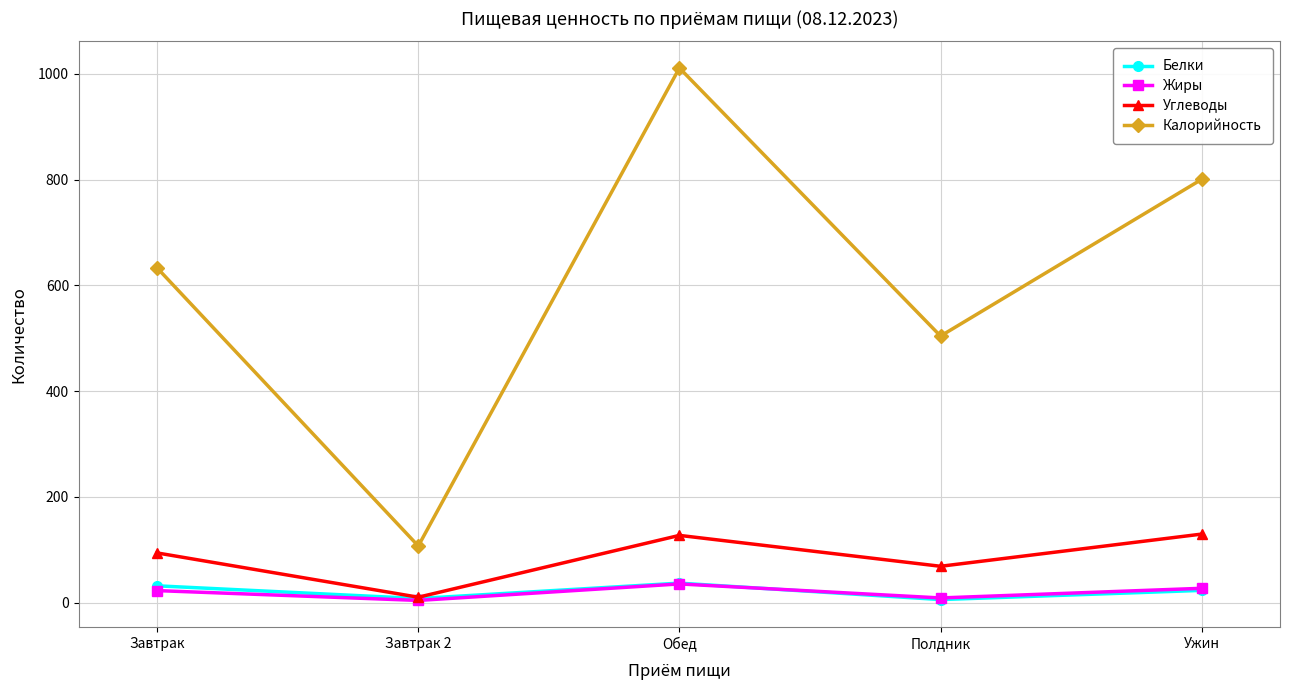

What is the lowest value of the Калорийность series?

107.0